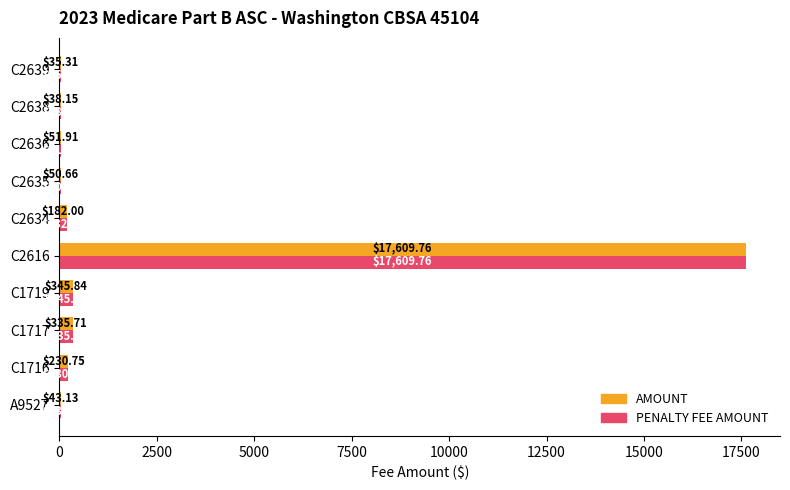

At which category is the sum across all series the highest?

C2616